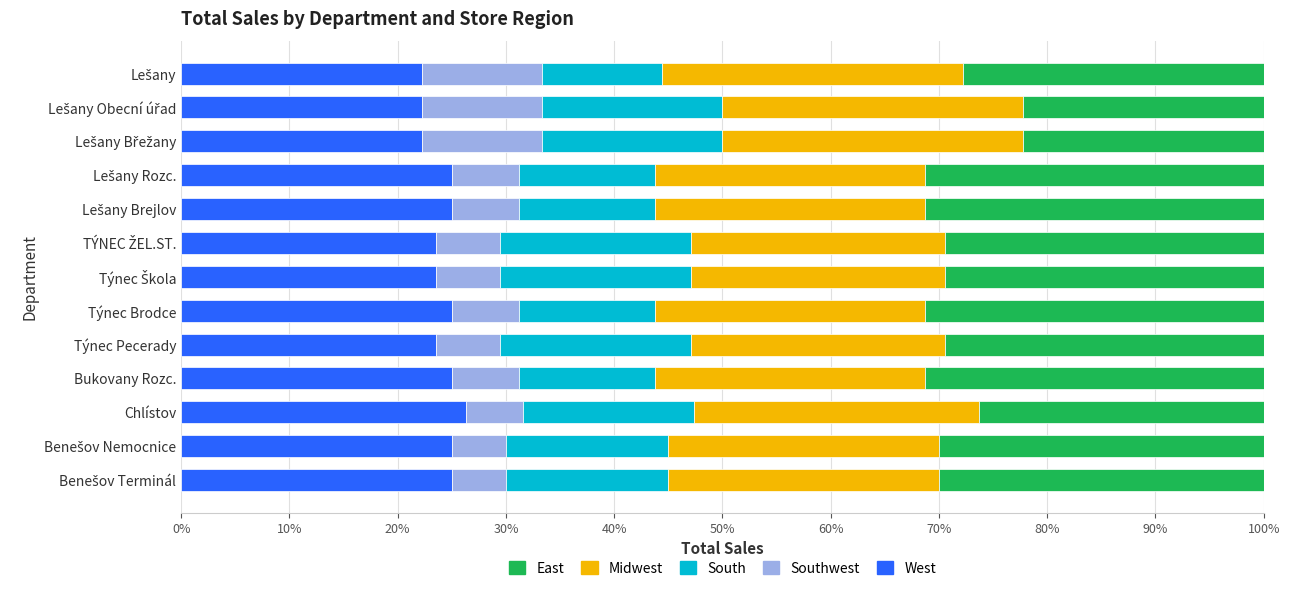

What is the total value across all series at Týnec Pecerady?

100.0